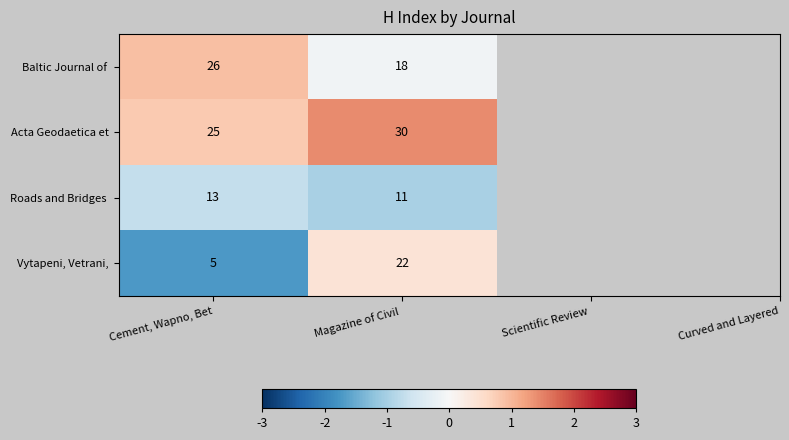

At which label does Acta Geodaetica et reach its minimum?

Cement, Wapno, Bet